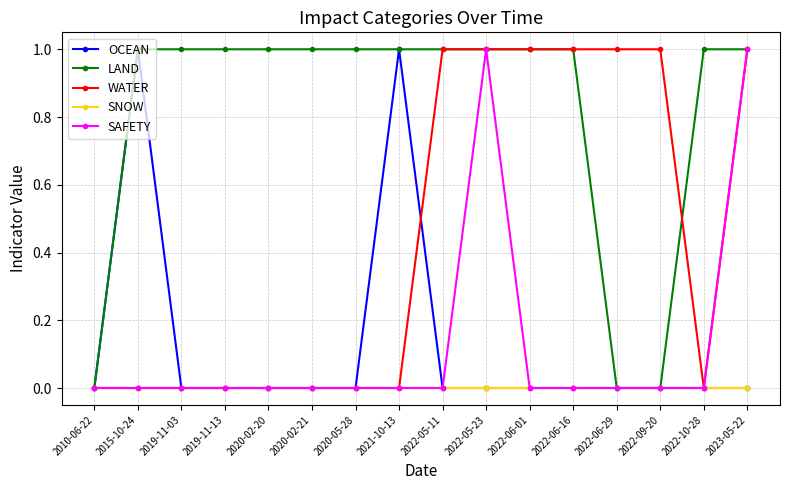

What position from the right is 2015-10-24?

15